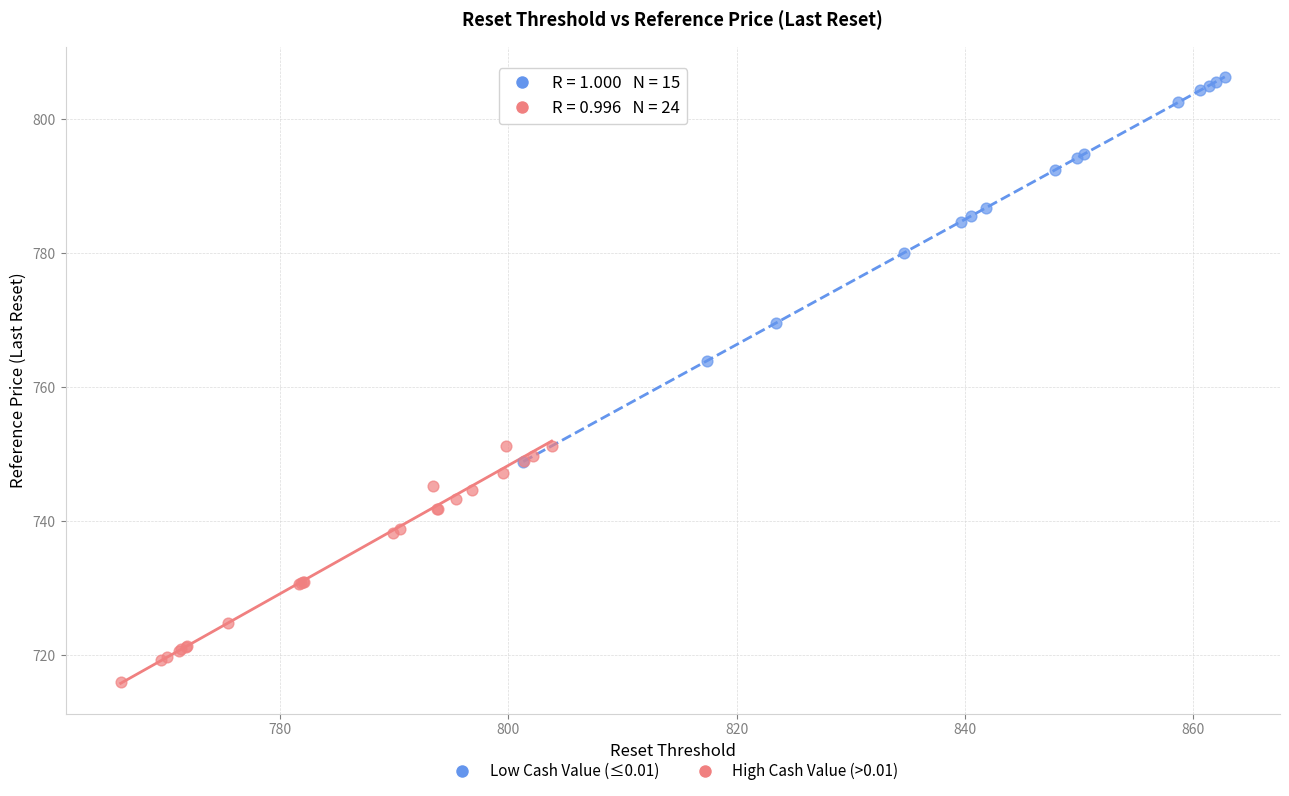

Which series reaches the maximum Y coordinate?

Low Cash Value (≤0.01)